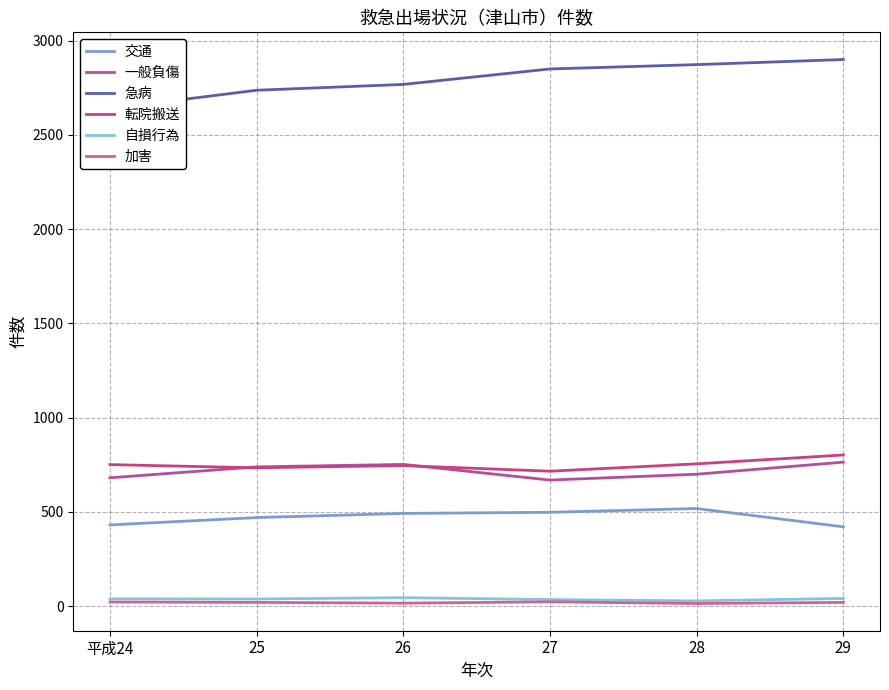

Which series has the largest total across all categories?

急病